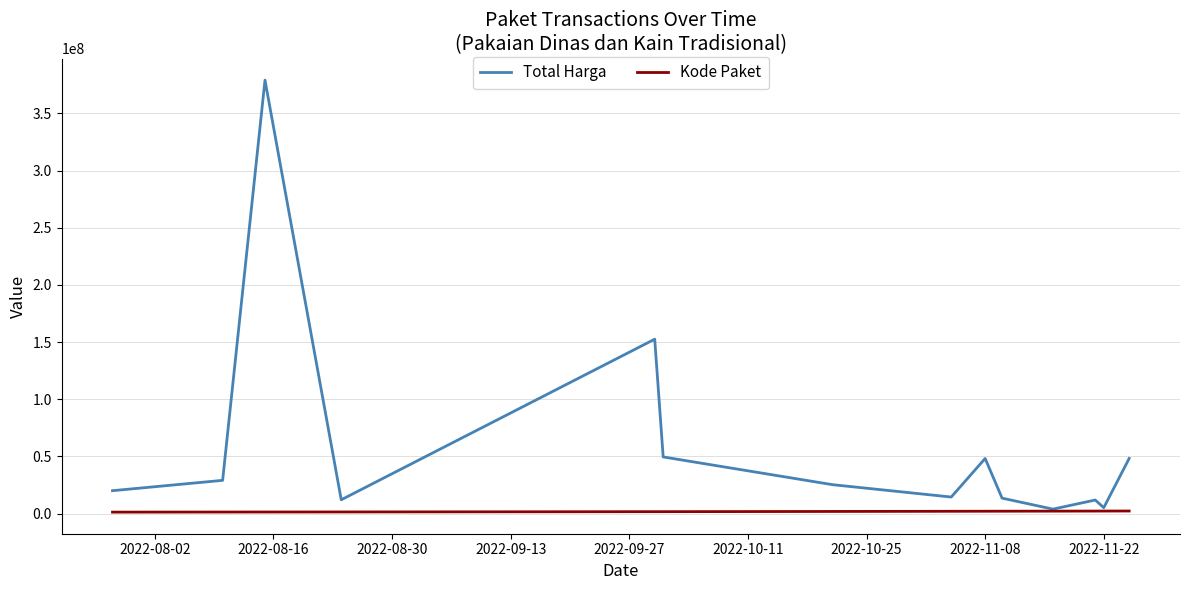

List the series in order of their peak value, highest first.

Total Harga, Kode Paket